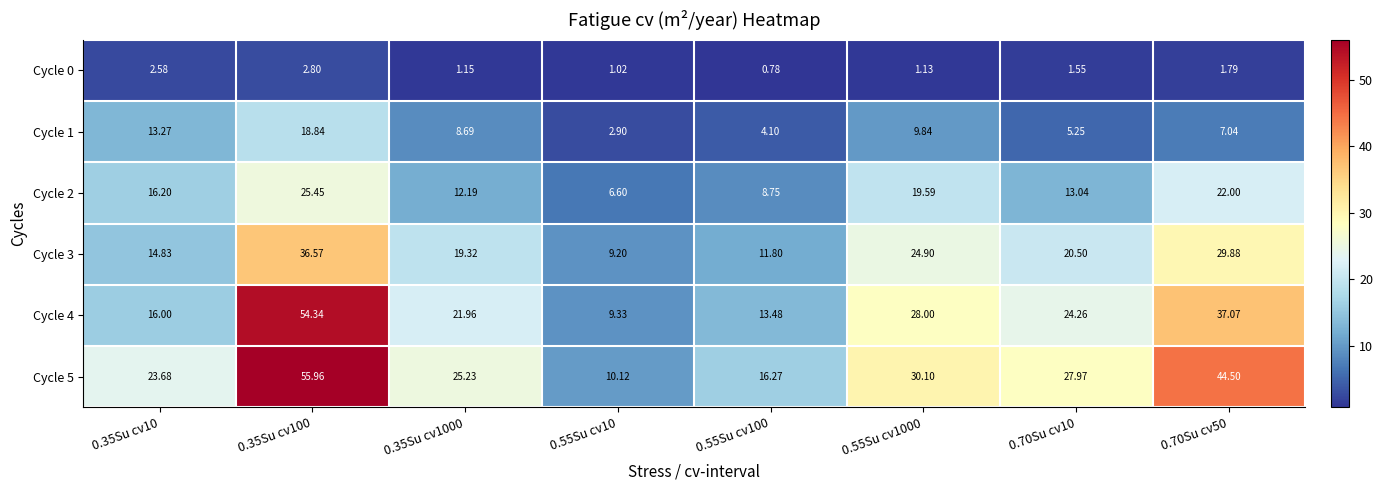

Is the value of Cycle 0 at 0.55Su cv100 greater than the value of Cycle 3 at 0.55Su cv1000?

No